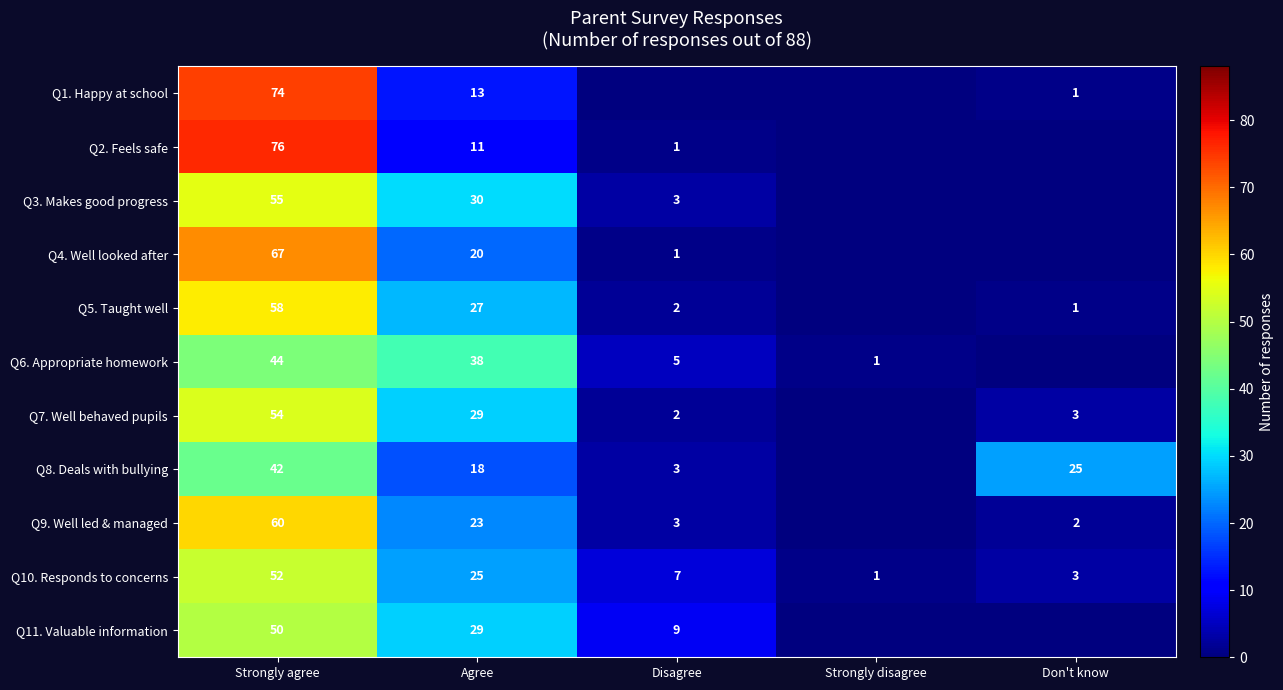

Between Strongly agree and Agree, which series saw the biggest shift?

Q2. Feels safe